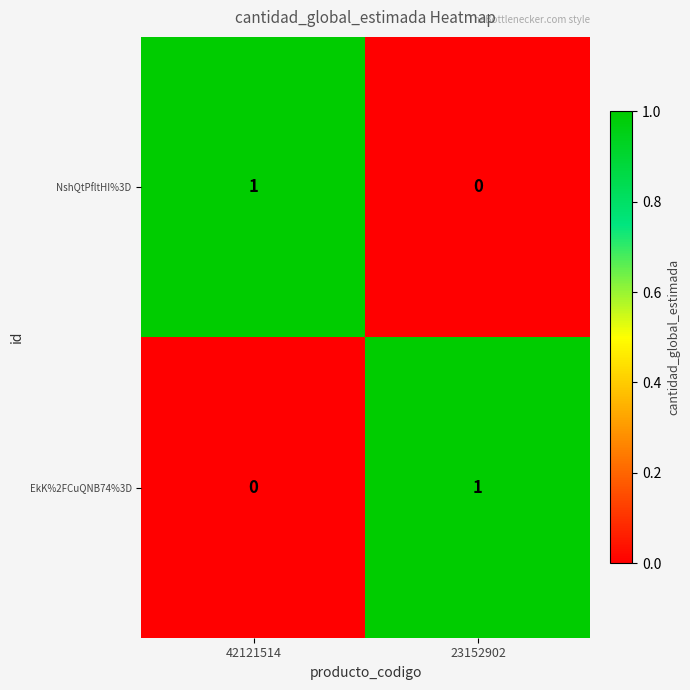

Rank the categories by NshQtPfltHI%3D value from lowest to highest.

23152902, 42121514